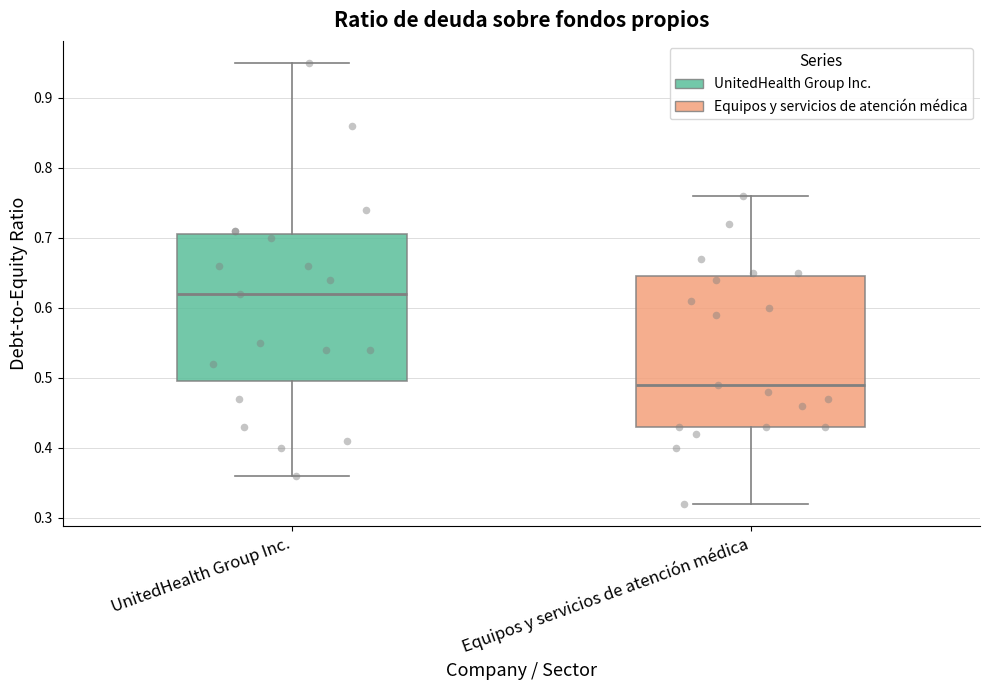

Reading left to right, read every box against the y-axis: the position of its median line, the range the box covers, and the ends of its whiskers. The values are not printed on the chart, so give them approximately, as read against the axis.

UnitedHealth Group Inc.: median 0.62, box 0.50 to 0.71, whiskers 0.36 to 0.95
Equipos y servicios de atención médica: median 0.49, box 0.43 to 0.65, whiskers 0.32 to 0.76